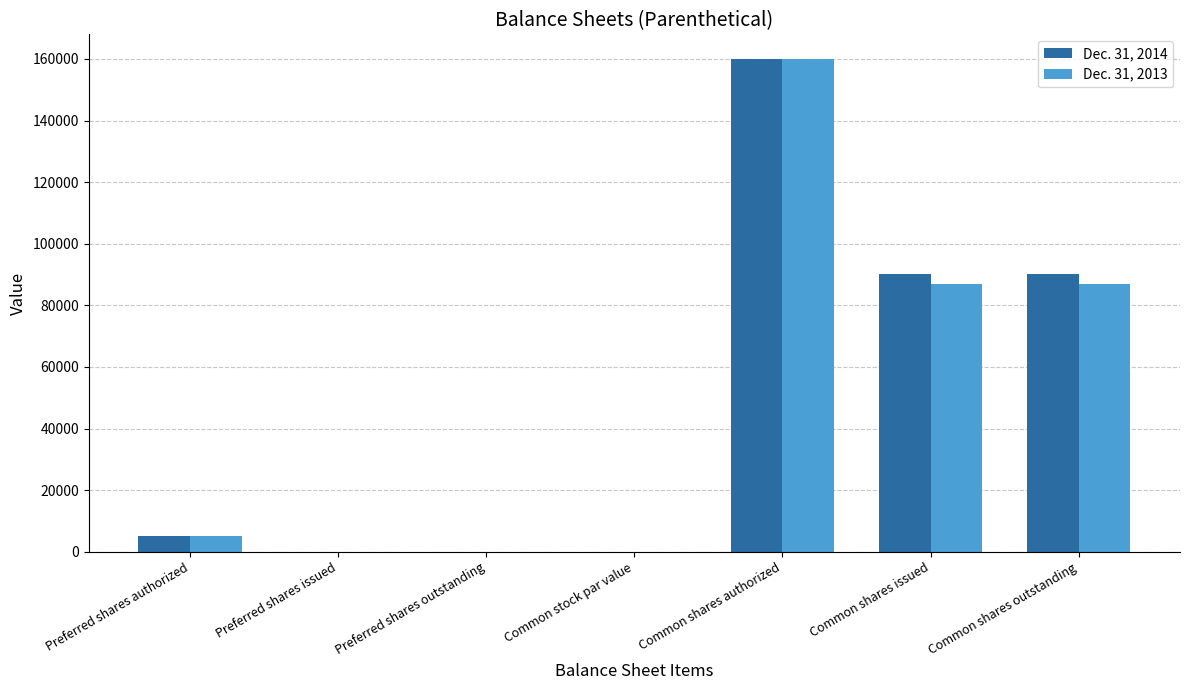

Is it true that Dec. 31, 2014 equals 86005.6 at Common shares authorized?

False